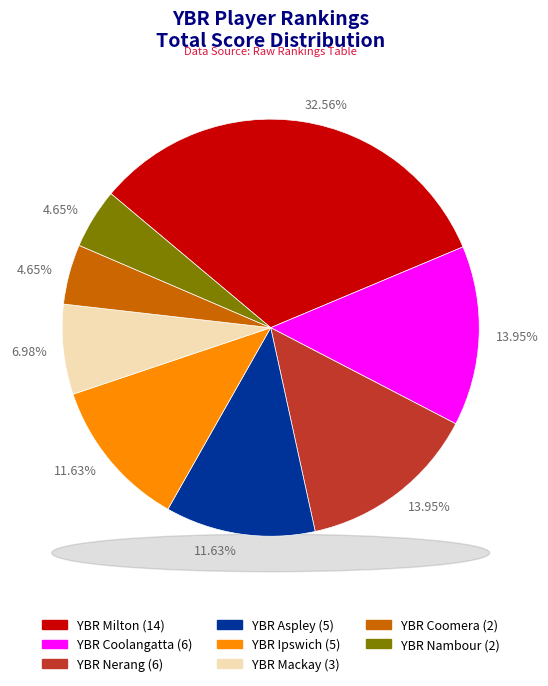

Combined, what portion of the pie is YBR Aspley and YBR Coomera?

16.3%